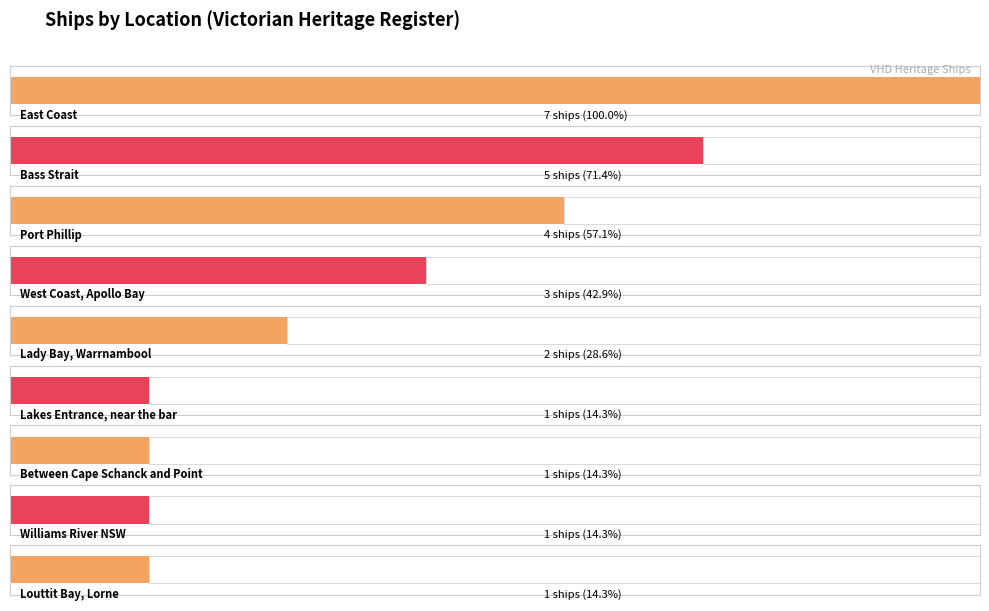

True or false: the data shows 3 at Bass Strait, off Port Phillip Heads.

False